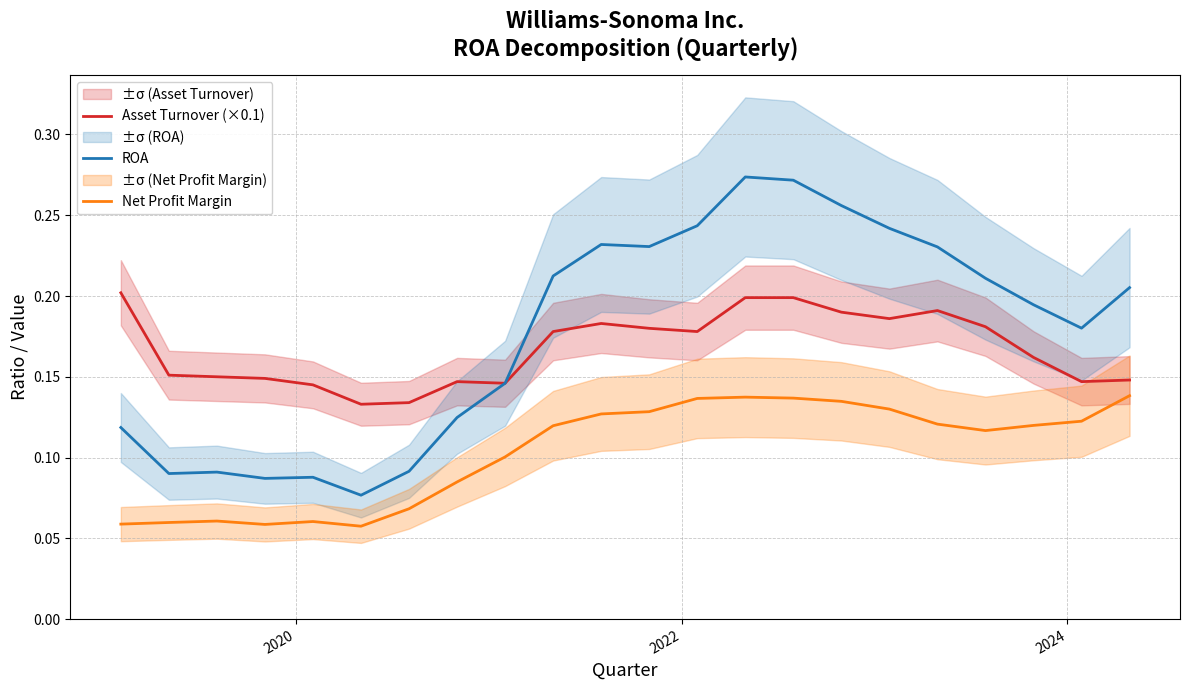

What are all the series names shown in the legend?

Asset Turnover (×0.1), ROA, Net Profit Margin